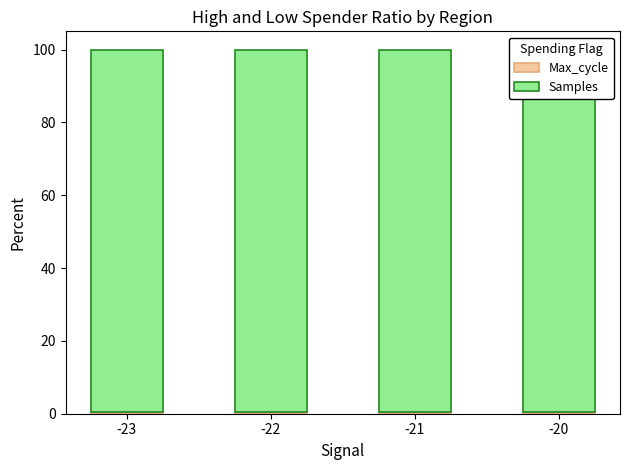

Are the bars grouped side by side (vs. stacked)?

No